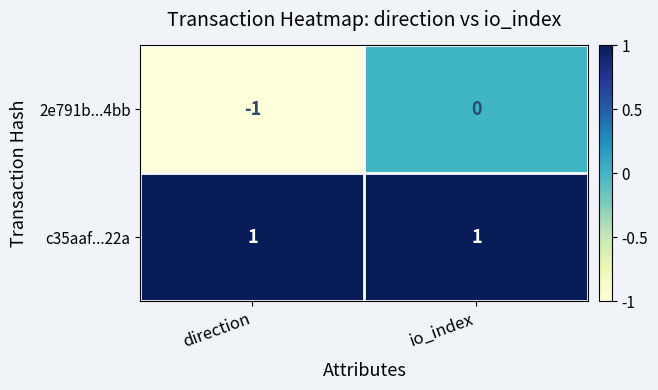

At which label does 2e791b...4bb reach its peak?

io_index